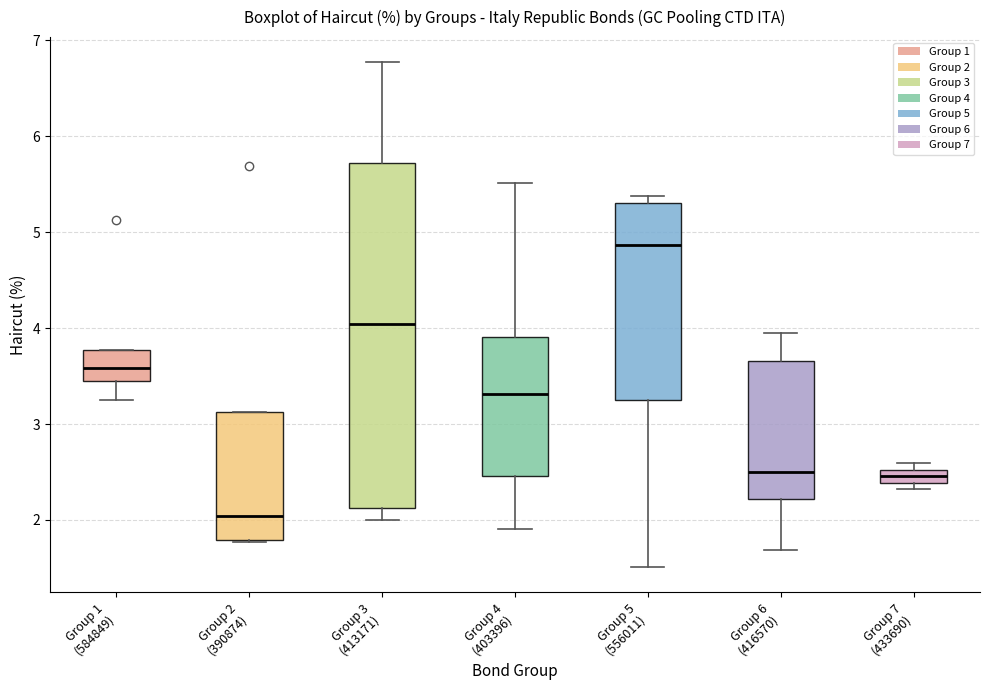

Which box is the tallest, from its lower edge to its upper edge?

Group 3 (413171)